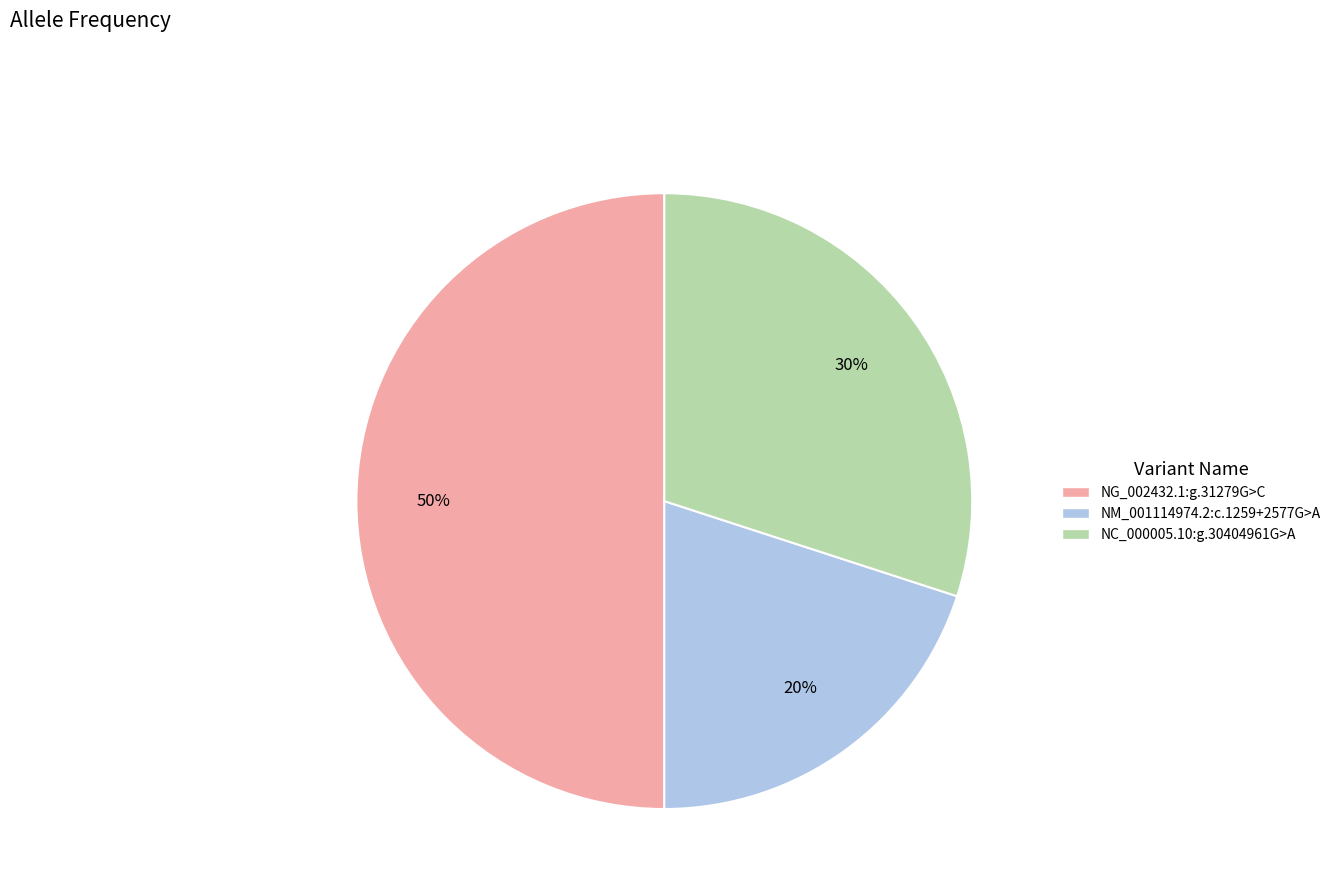

How many segments does this pie chart have?

3